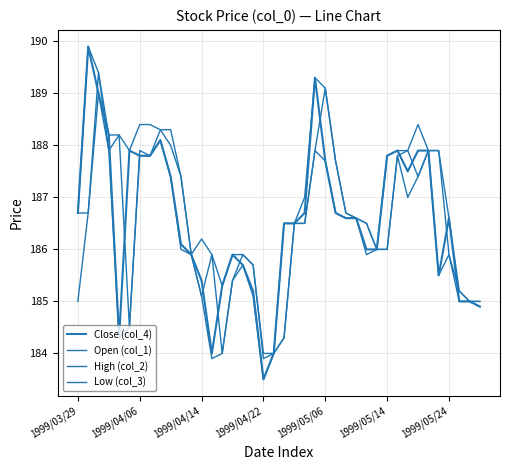

Reading left to right, what are all the values shown in this chart?

Close (col_4): 186.7	189.9	189.0	188.2	184.3	187.9	187.8	187.8	188.1	187.4	186.1	185.9	185.4	184.0	185.3	185.9	185.7	185.2	183.5	184.0	186.5	186.5	186.7	189.3	187.7	186.7	186.6	186.6	186.0	186.0	187.8	187.9	187.5	187.9	187.9	185.5	186.6	185.0	185.0	184.9
Open (col_1): 186.7	186.7	189.4	187.9	188.2	184.5	187.9	187.8	188.3	188.0	187.4	185.9	185.1	185.9	184.0	185.4	185.9	185.7	183.9	184.0	184.3	186.5	186.5	187.9	189.1	187.7	186.7	186.6	186.5	186.0	186.0	187.8	187.9	187.4	187.9	187.9	185.9	185.2	185.0	185.0
High (col_2): 186.7	189.9	189.4	188.2	188.2	187.9	188.4	188.4	188.3	188.3	187.4	185.9	186.2	185.9	185.3	185.9	185.9	185.7	184.0	184.0	186.5	186.5	187.0	189.3	189.1	187.7	186.7	186.6	186.5	186.0	187.8	187.9	187.9	188.4	187.9	187.9	186.6	185.2	185.0	185.0
Low (col_3): 185.0	186.7	189.0	187.9	184.3	184.5	187.8	187.8	188.1	187.4	186.0	185.9	185.1	183.9	184.0	185.4	185.7	185.1	183.5	184.0	184.3	186.5	186.5	187.9	187.7	186.7	186.6	186.6	185.9	186.0	186.0	187.8	187.0	187.4	187.9	185.5	185.9	185.0	185.0	184.9